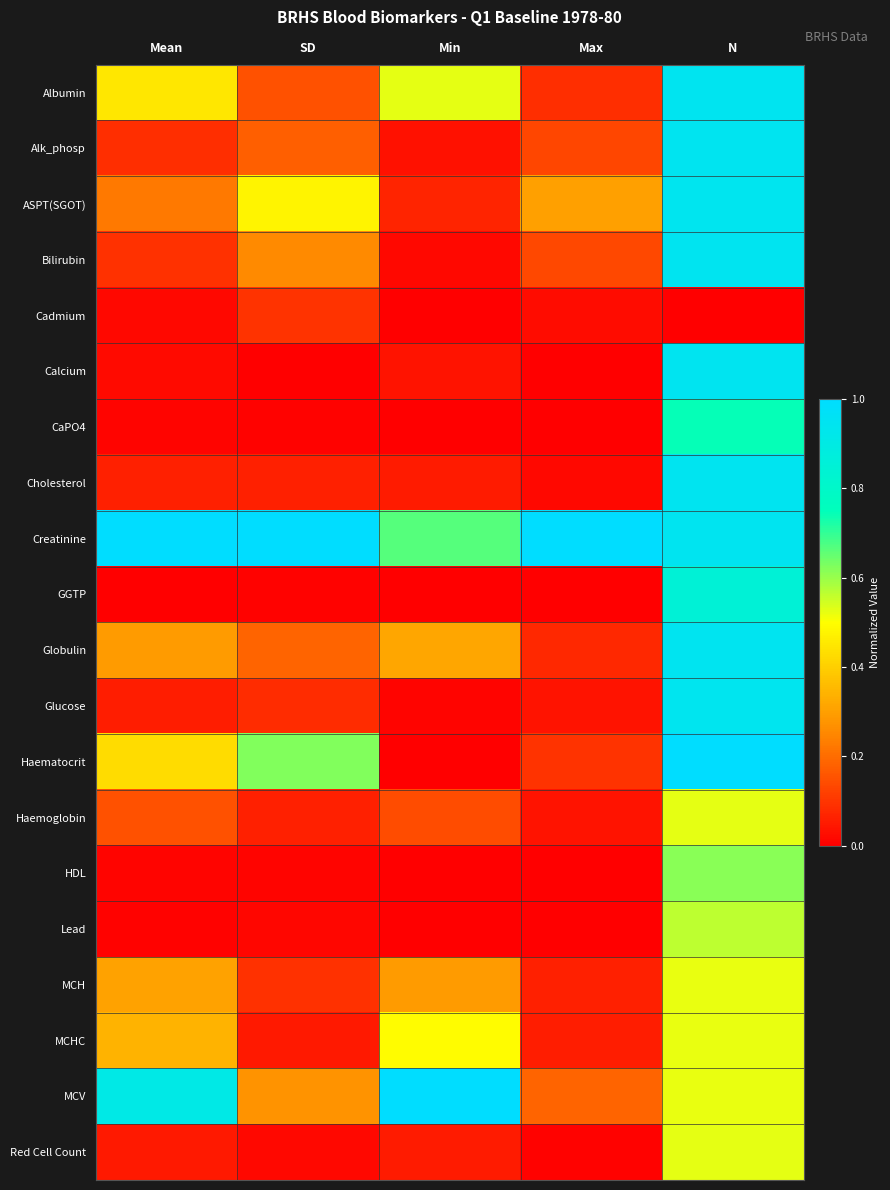

Between SD and Min, which is larger?

Min